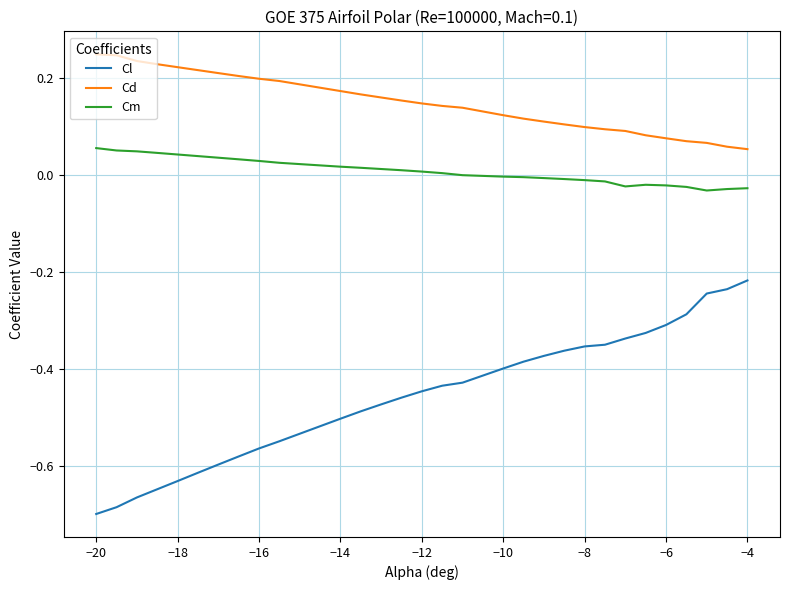

Which series has the largest total across all categories?

Cd